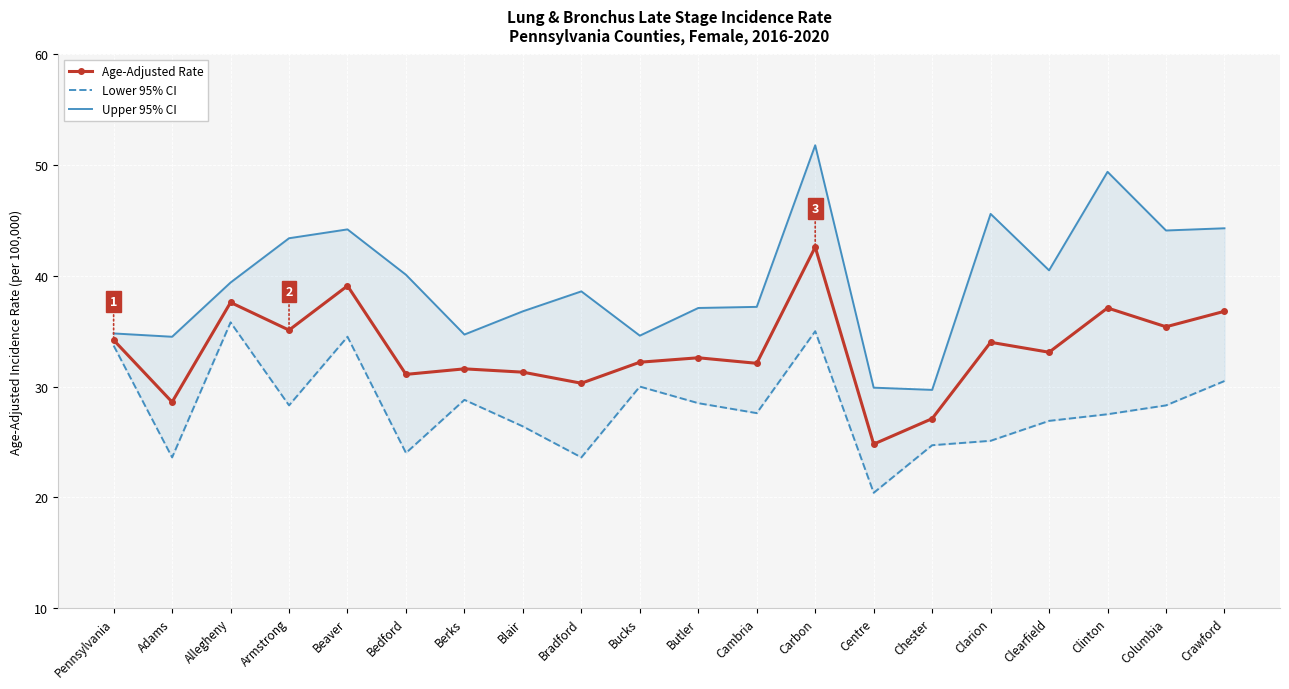

The value of Upper 95% CI at Allegheny is 11.4. True or false?

False